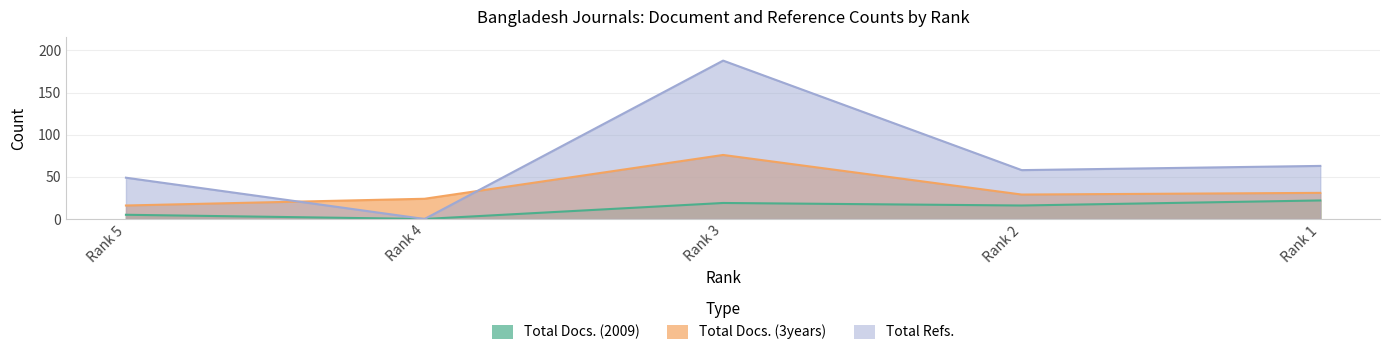

Is it true that Total Refs. equals 188 at Rank 3?

True